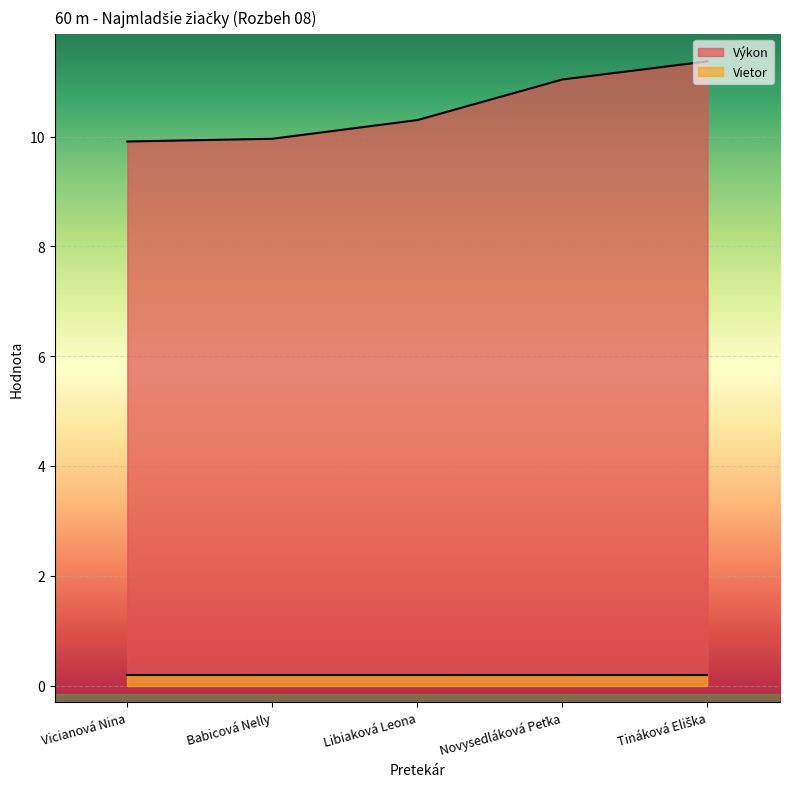

At which category does the chart reach its minimum across all series?

Vicianová Nina